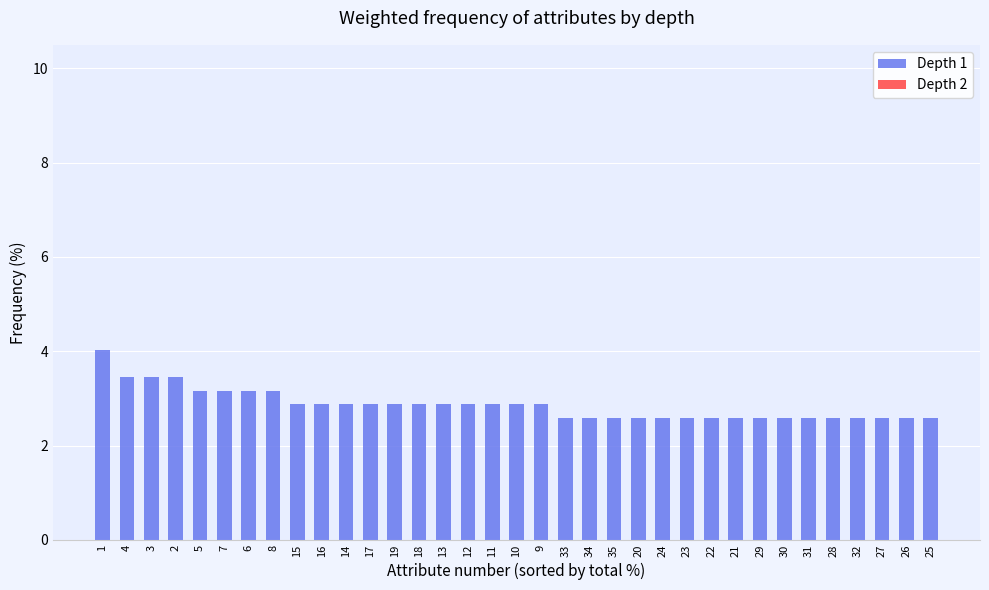

What position from the right is 32?

4